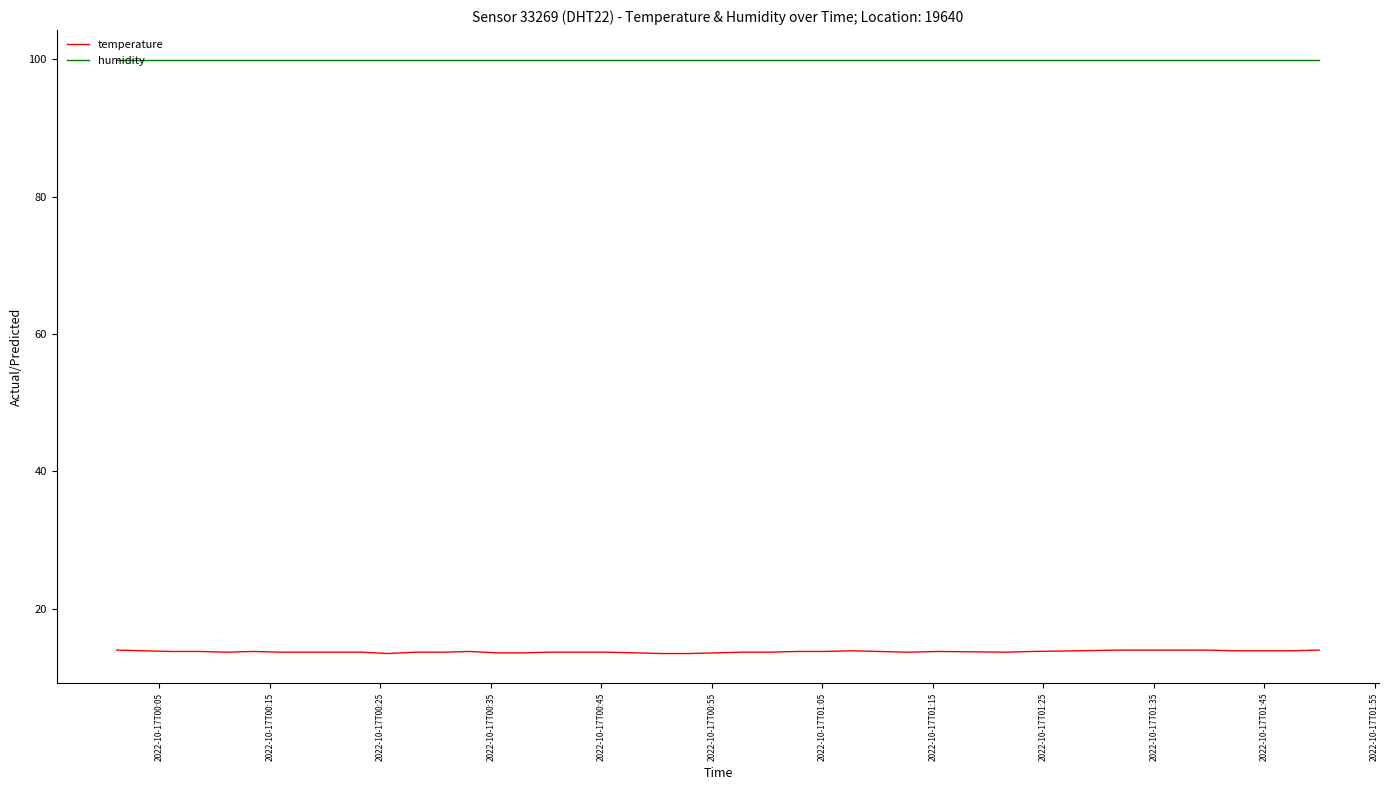

List the series in order of their overall mean, lowest first.

temperature, humidity